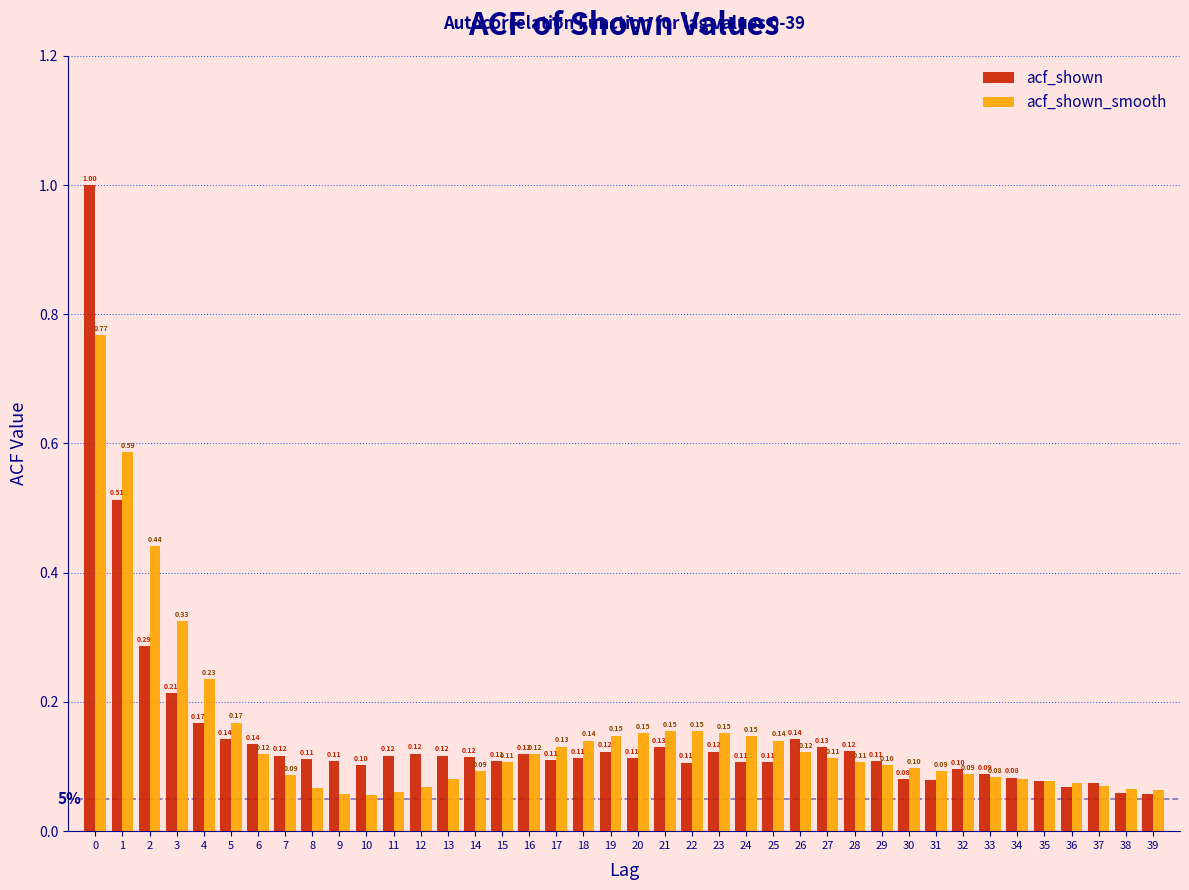

Rank the series by their average value, from lowest to highest.

acf_shown, acf_shown_smooth